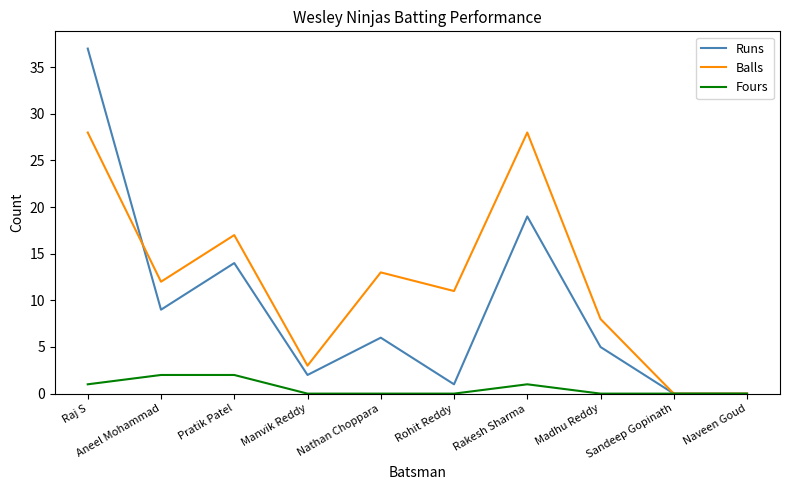

What is the total value across all series at Nathan Choppara?

19